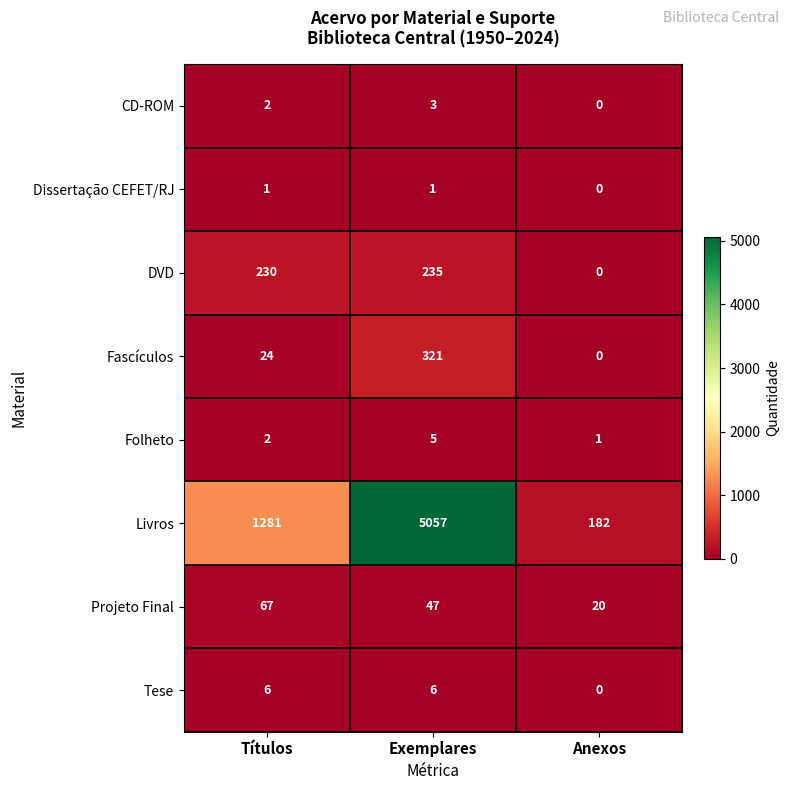

Where is Projeto Final nearest to the value 43?

Exemplares